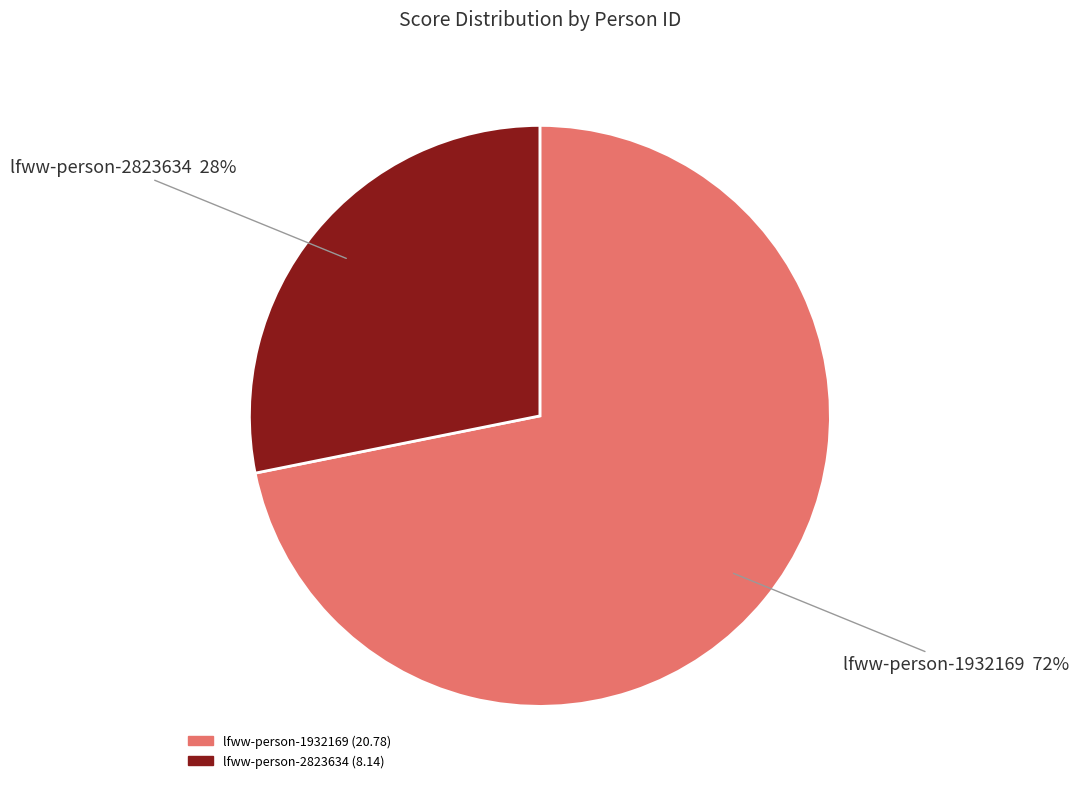

To the nearest percent, what percentage of the pie is lfww-person-2823634?

28%